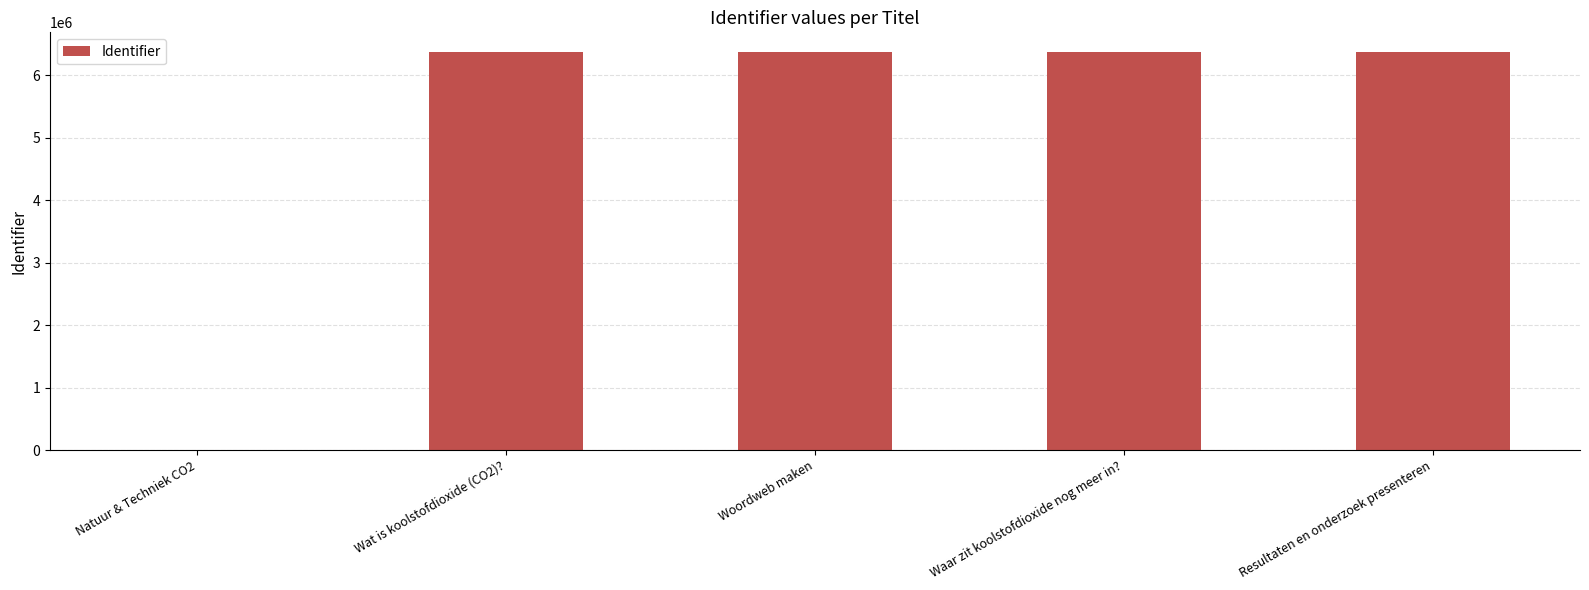

What is the change in value from Natuur & Techniek CO2 to Woordweb maken?

+6366950